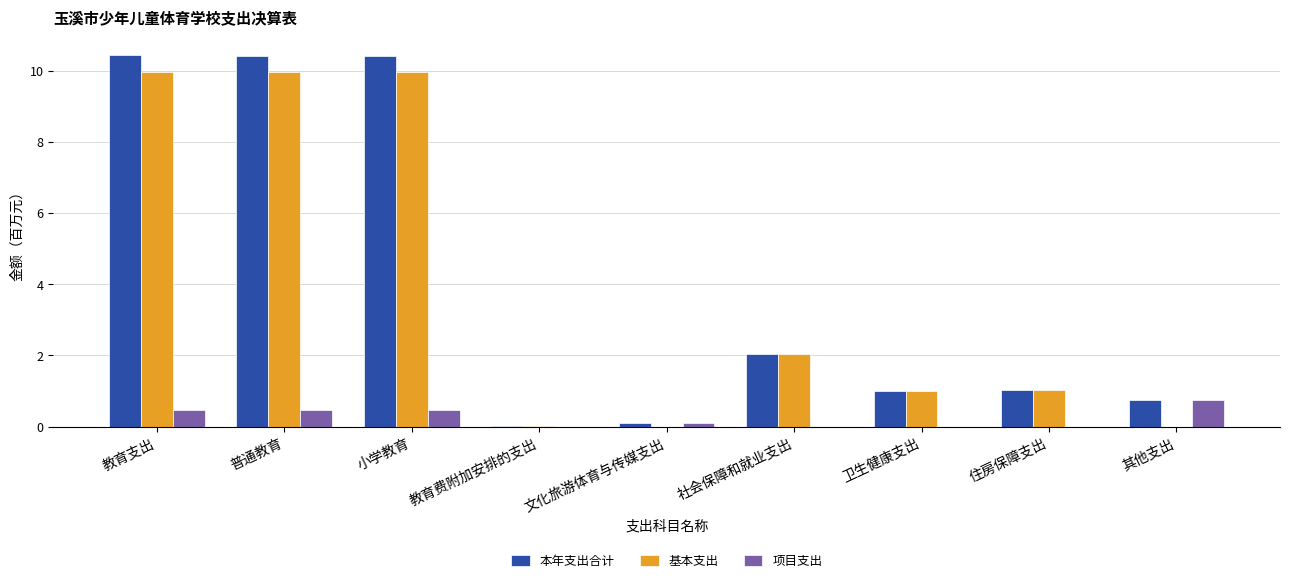

The value of 基本支出 at 文化旅游体育与传媒支出 is -6.1. True or false?

False